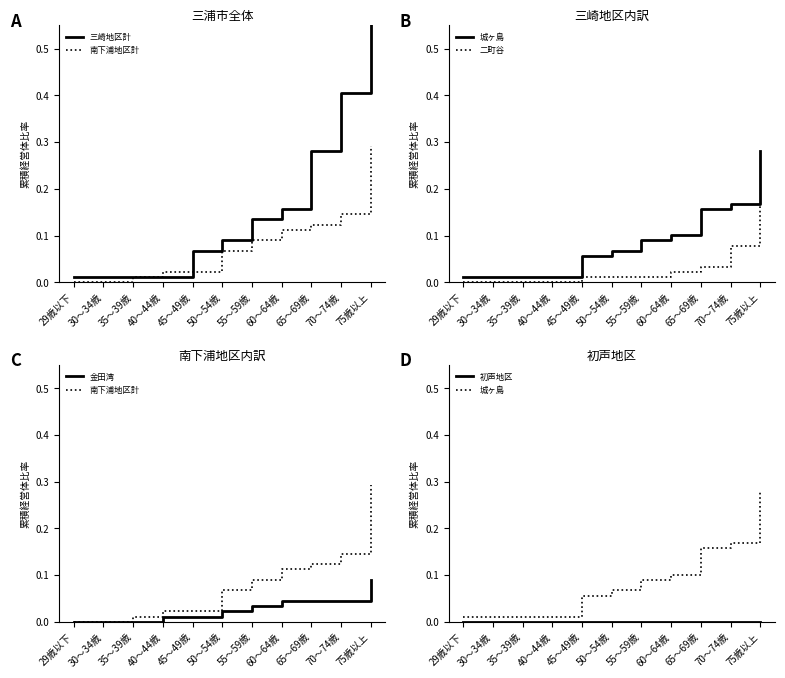

The value of 三崎地区計 at 70～74歳 is 0.4. True or false?

True